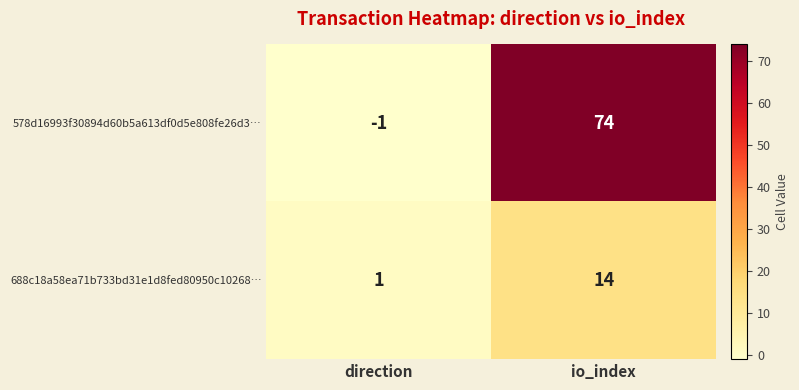

List the series in order of their overall mean, highest first.

578d16993f30894d60b5a613df0d5e808fe26d3…, 688c18a58ea71b733bd31e1d8fed80950c10268…